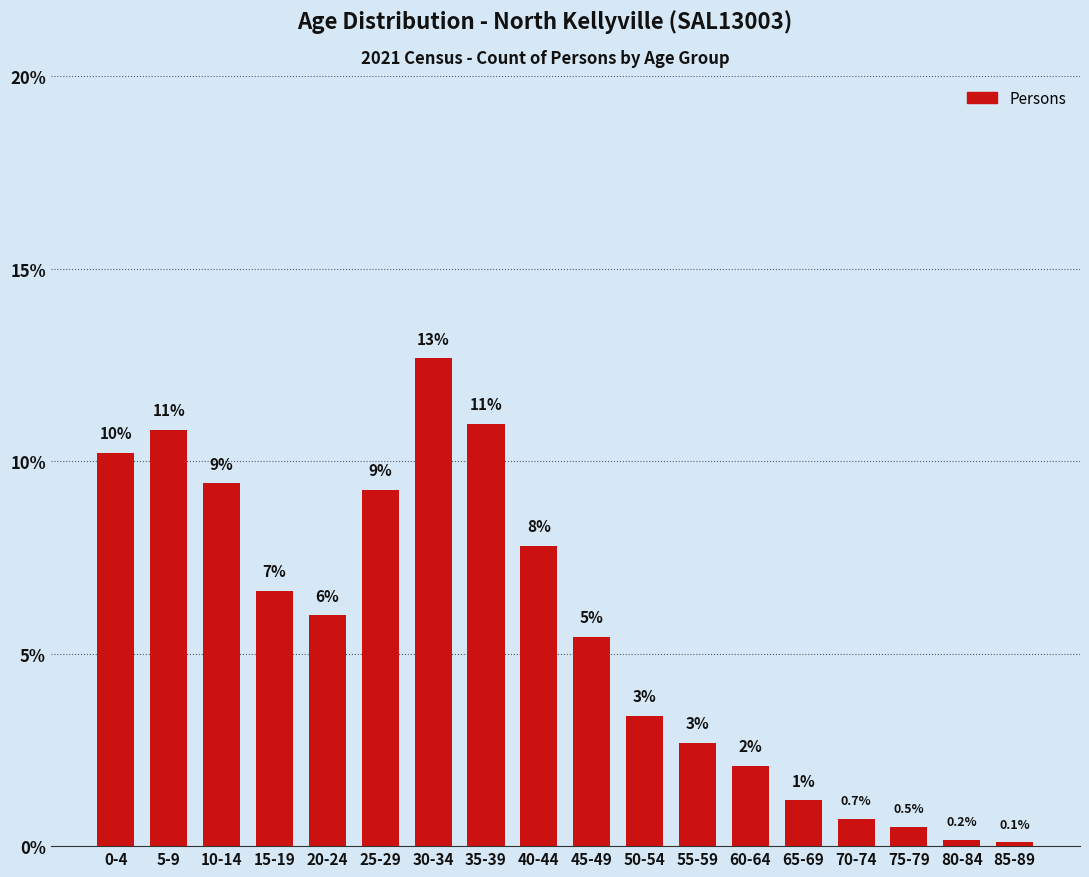

Reading right to left, what are all the values shown in this chart?

0.1	0.2	0.5	0.7	1.2	2.1	2.7	3.4	5.4	7.8	11.0	12.7	9.3	6.0	6.6	9.4	10.8	10.2